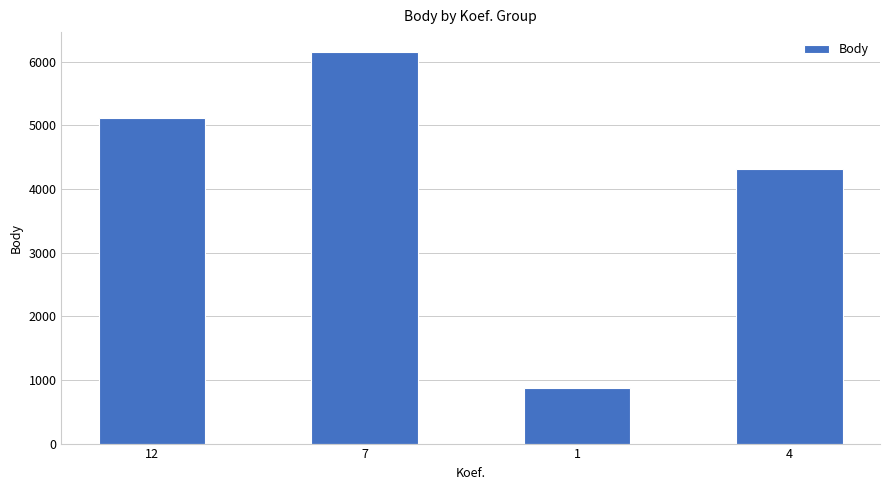

What is the difference between the maximum and minimum values?

5275